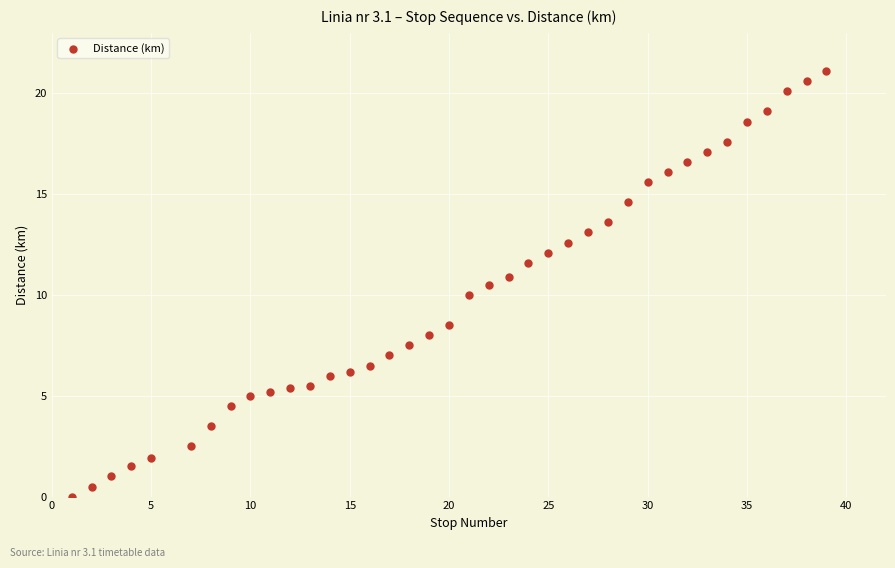

What is the range of X values (max minus min)?

38.0